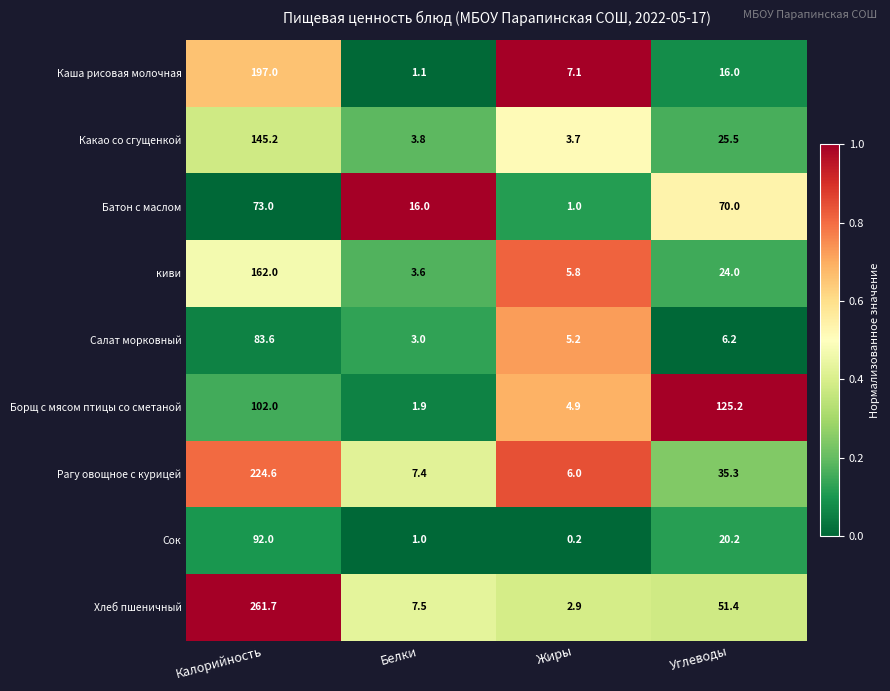

Which series changed the most between Жиры and Углеводы?

Борщ с мясом птицы со сметаной